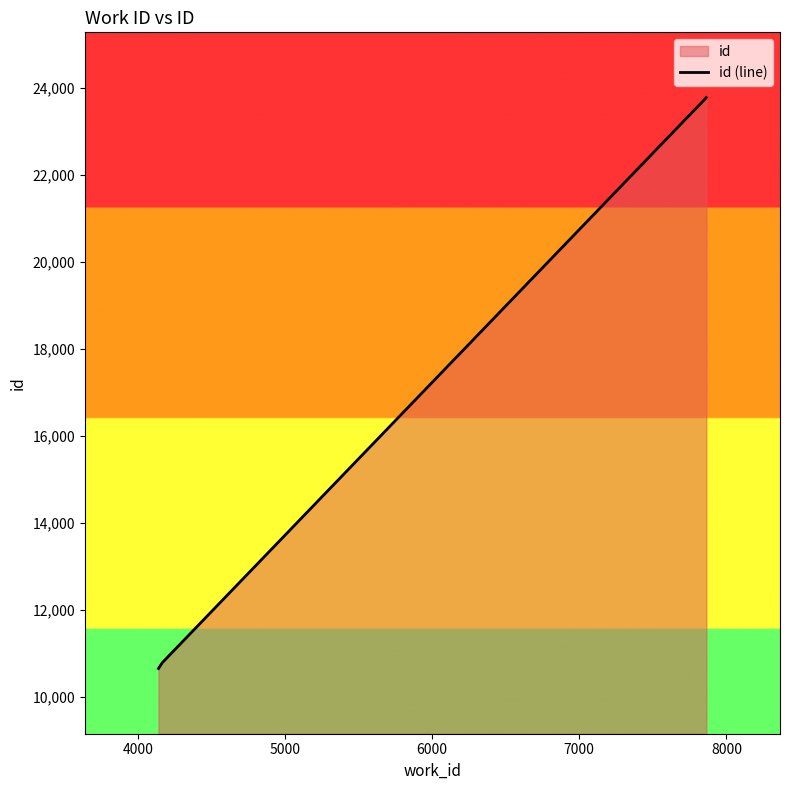

What is the smallest value displayed?

10646